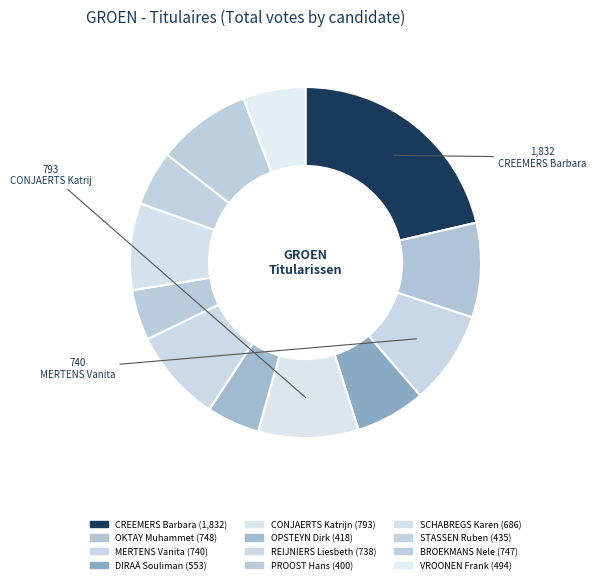

What is the largest slice in the pie chart?

CREEMERS Barbara